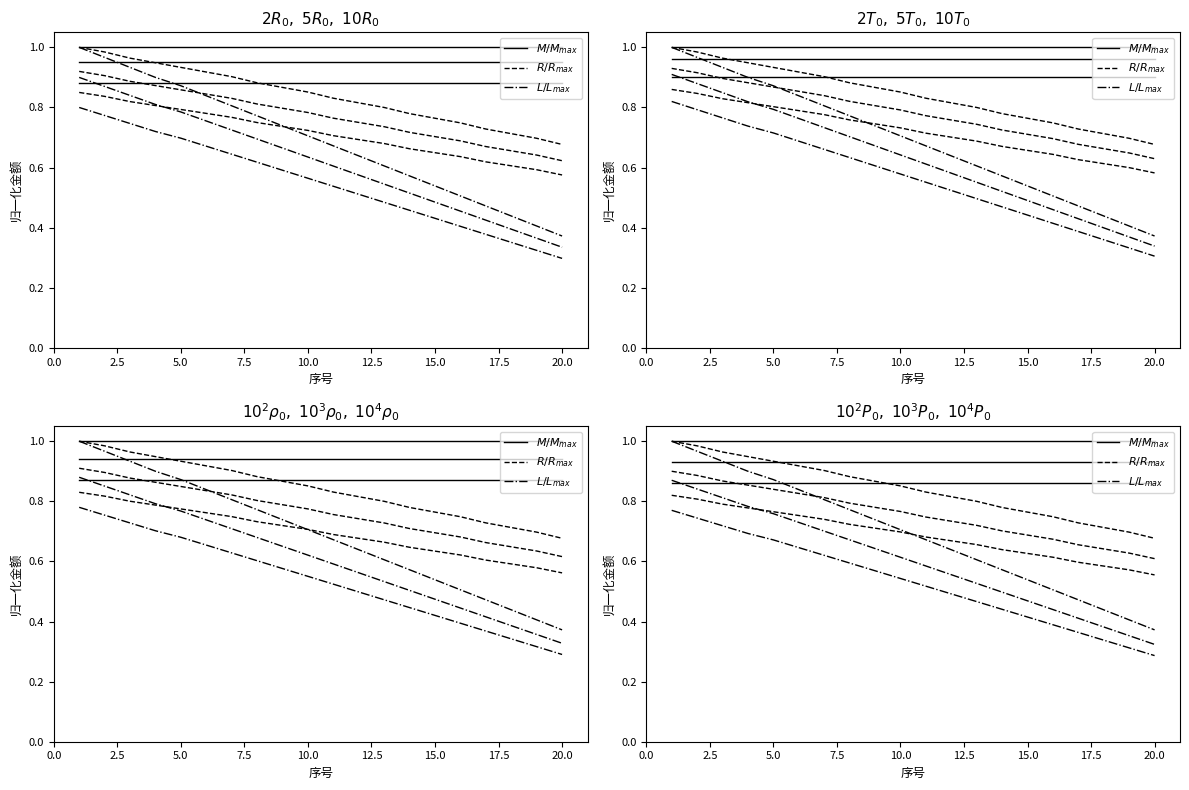

True or false: $L/L_{max}$ and $R/R_{max}$ cross at least once.

False